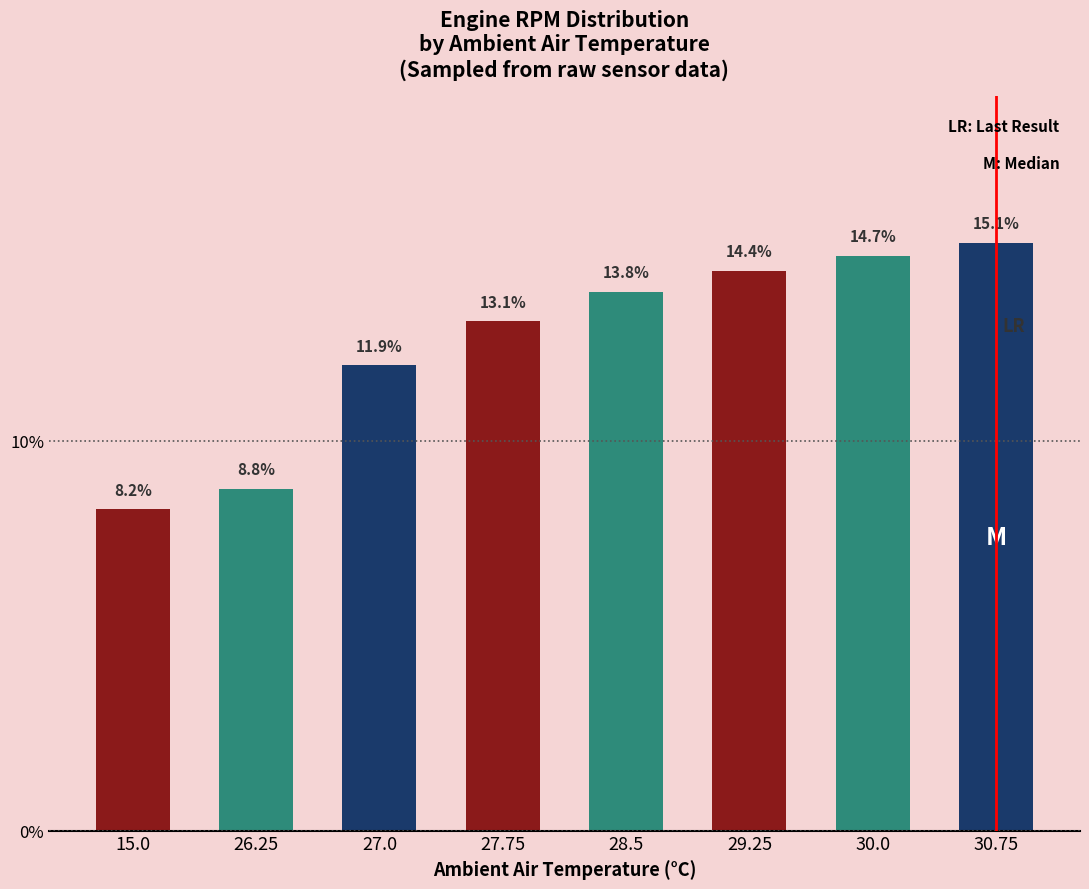

Is it true that the value at 15.0 is 5.0?

False